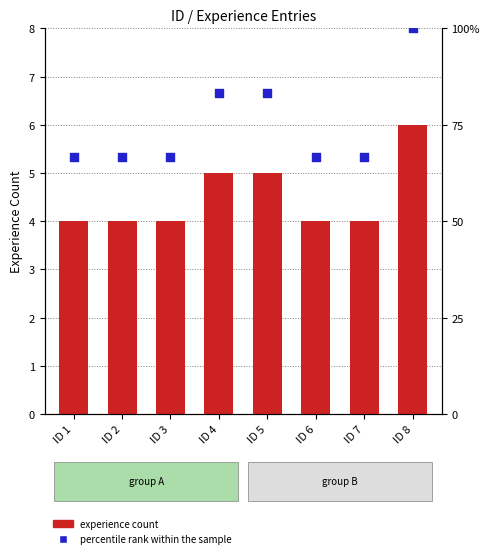

Which series has the widest spread of Y values?

percentile rank within the sample